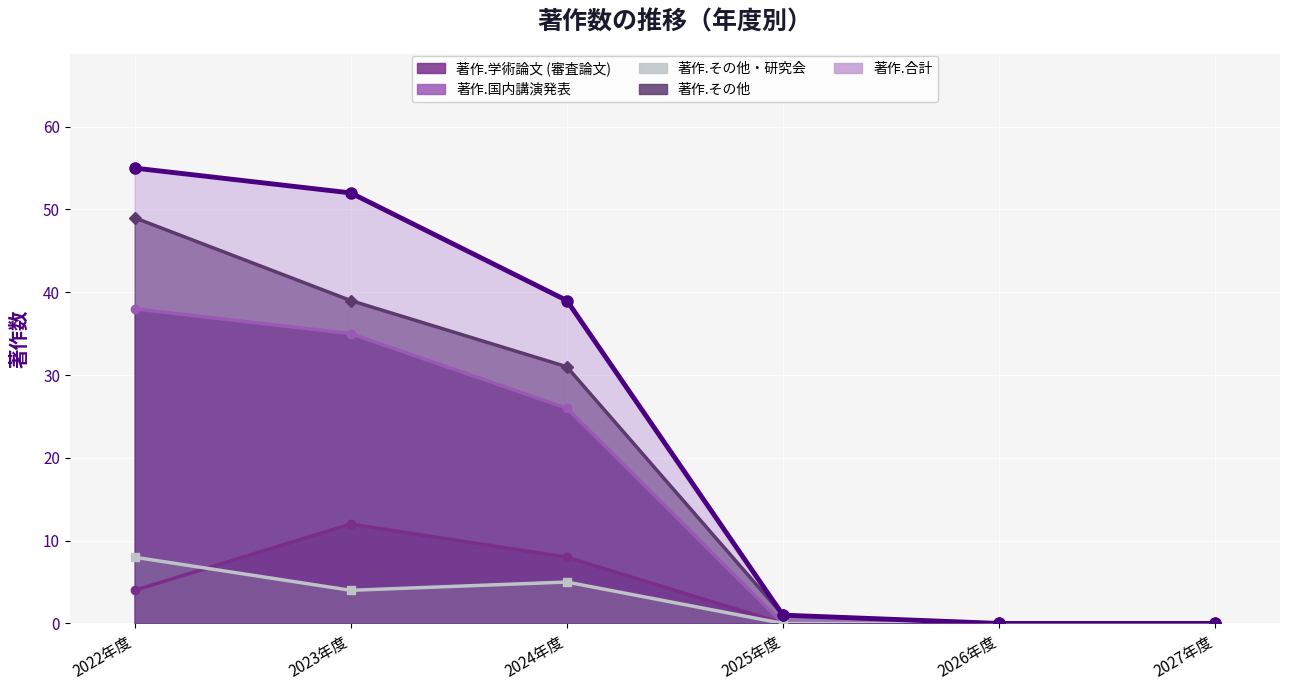

Which series has the widest spread of values?

著作.合計